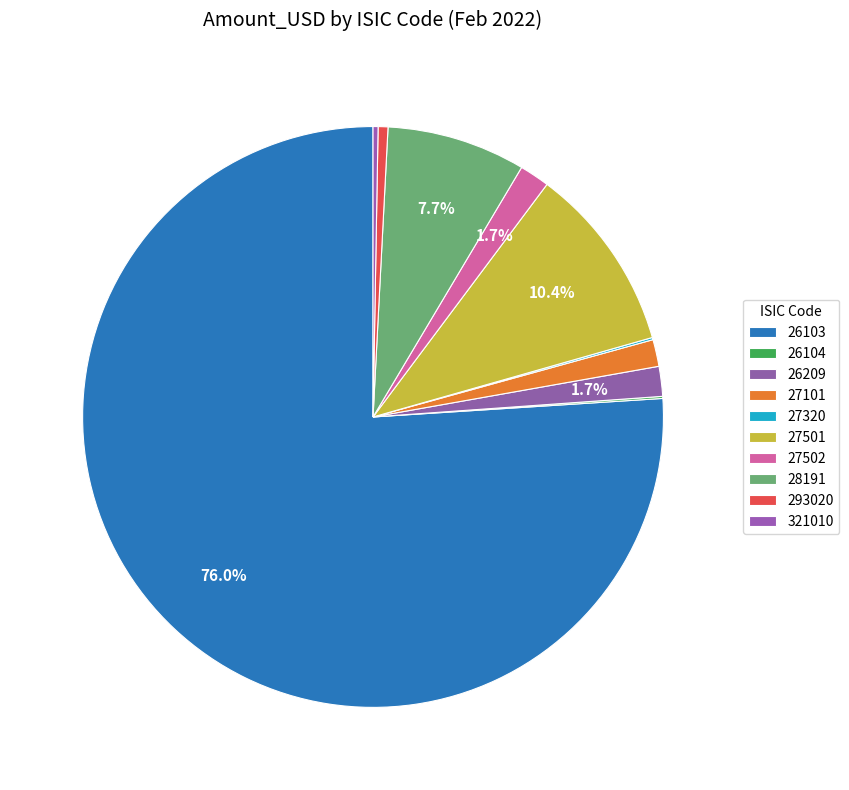

To the nearest percent, what portion does 28191 represent?

8%